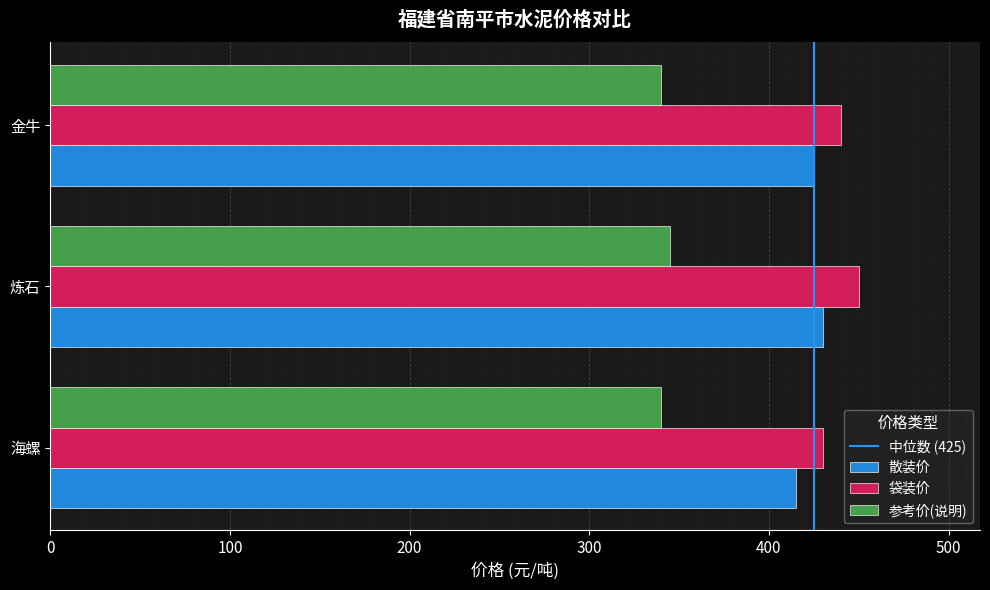

Rank the categories by 袋装价 value from highest to lowest.

炼石, 金牛, 海螺